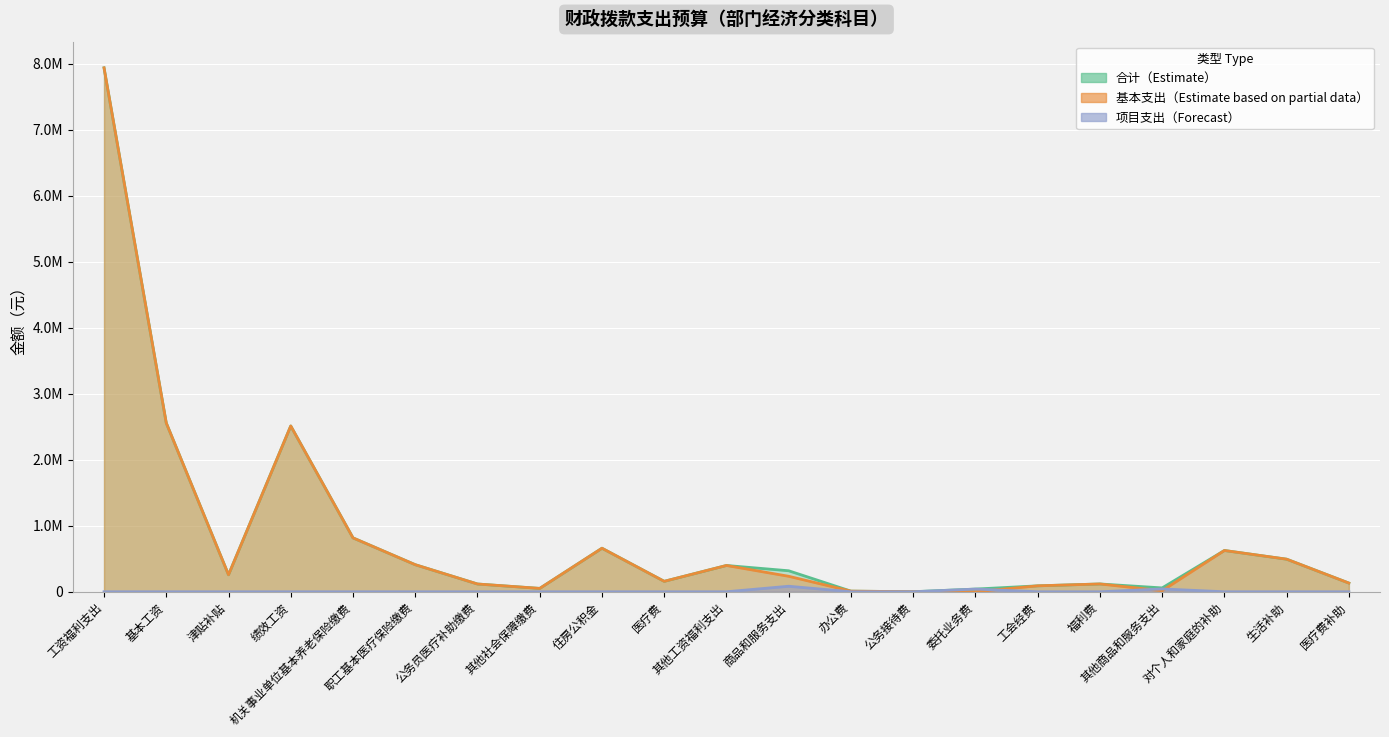

Which category has the lowest value across all series?

委托业务费